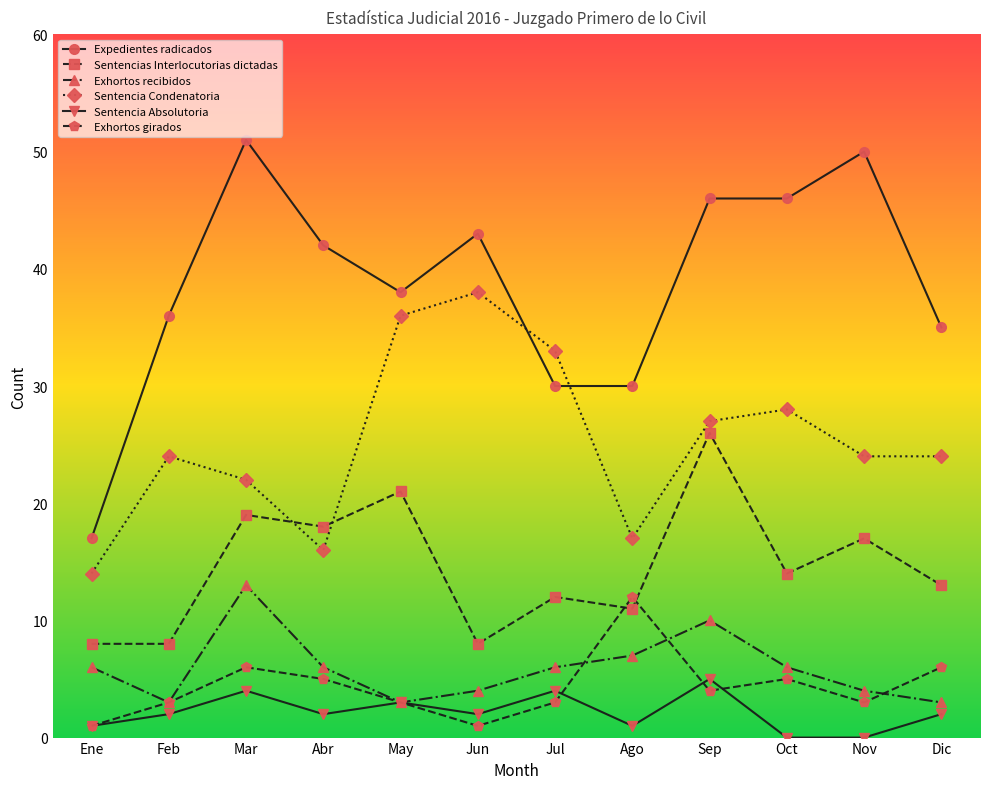

At which label does Expedientes radicados reach its minimum?

Ene